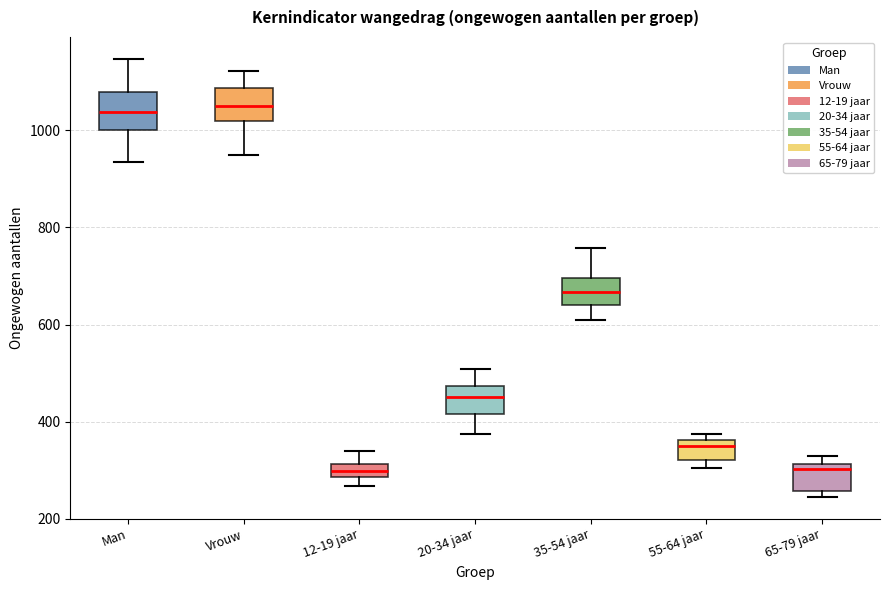

Where does the median line of the box for Vrouw sit on the y-axis? The values are not printed on the chart, so give them approximately, as read against the axis.

1060